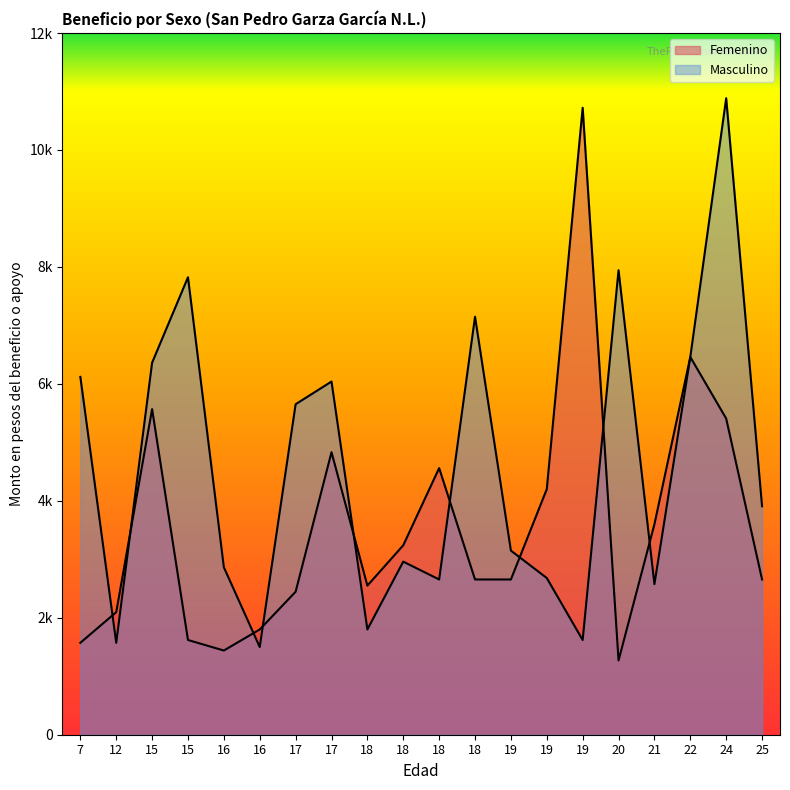

Where do Femenino and Masculino first cross each other?

7 and 12